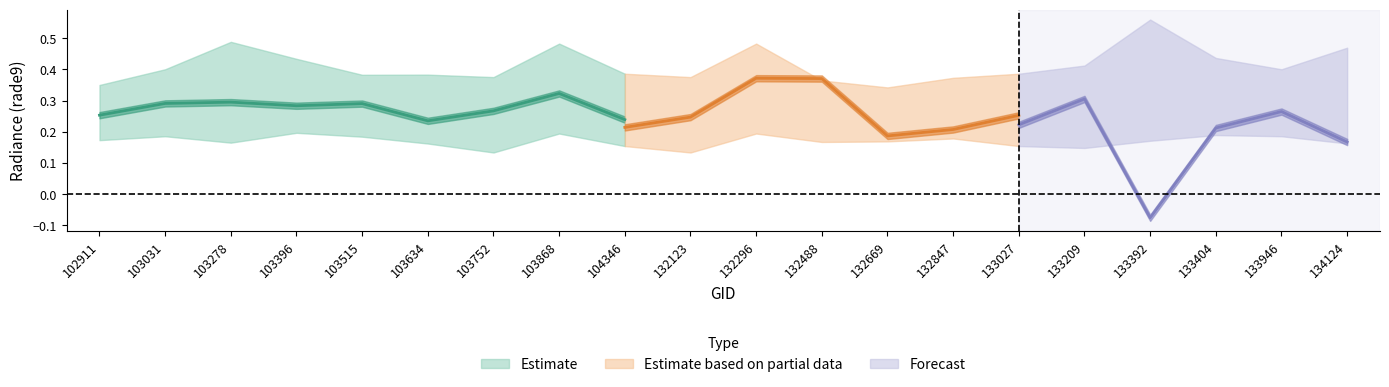

How many categories are shown in the chart?

20